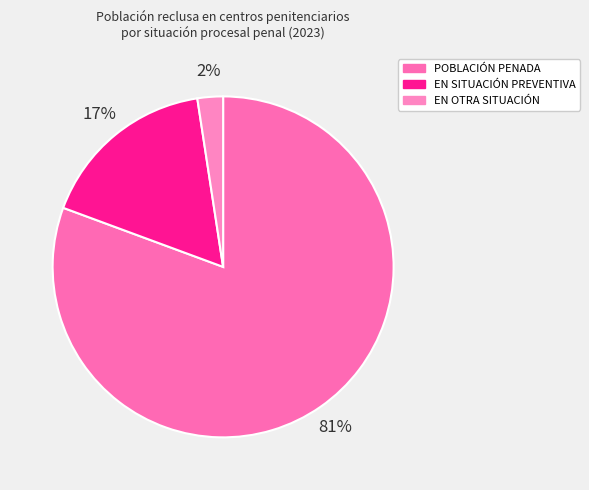

Which slice is the largest?

POBLACIÓN PENADA